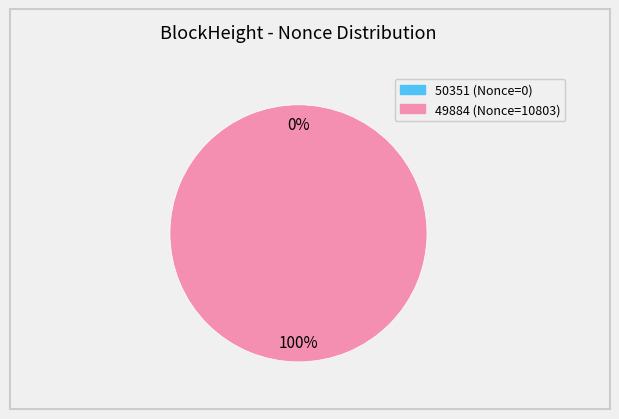

True or false: 49884 accounts for 99% of the total.

False